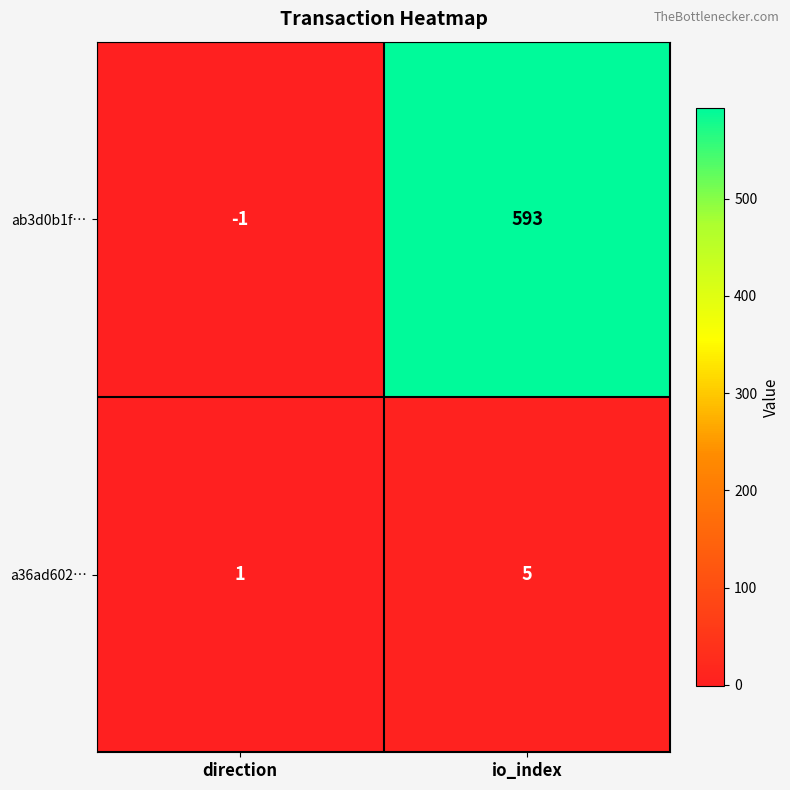

How many data points does each series have?

2